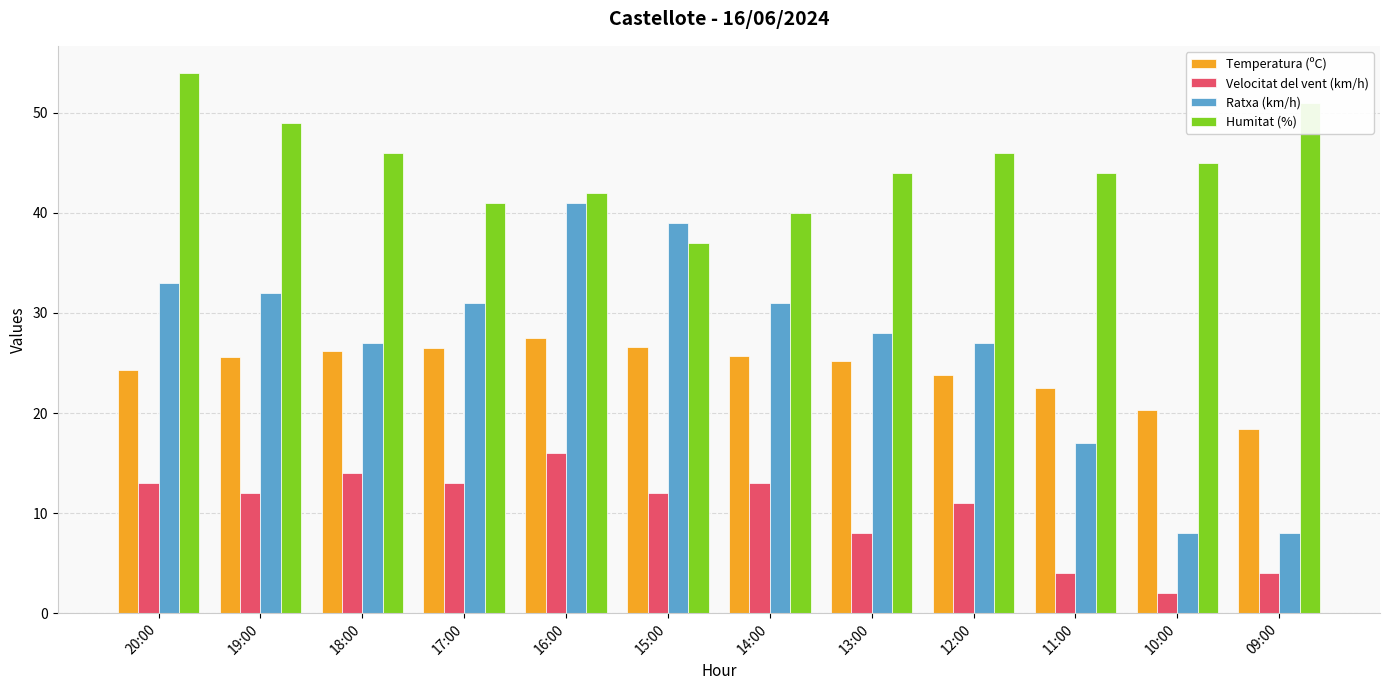

What is the difference between the highest and lowest values at 18:00?

32.0